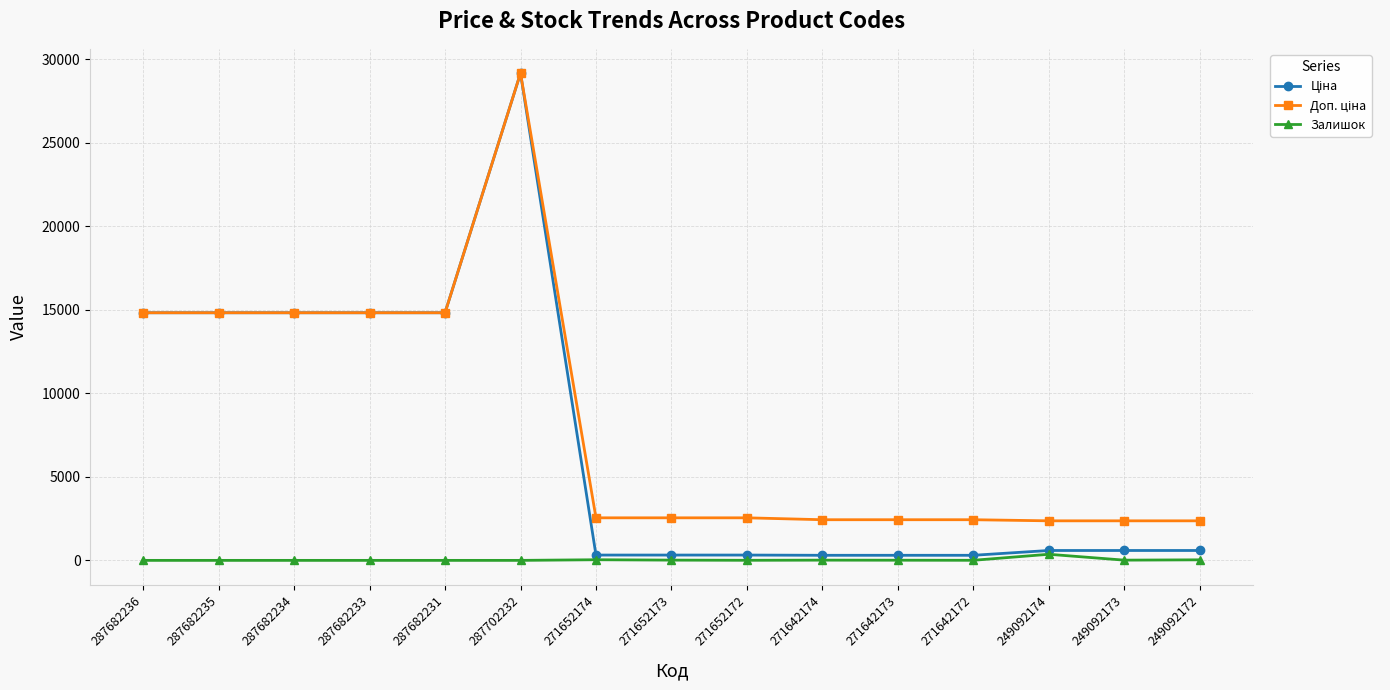

What is the maximum value shown in the chart?

29152.3